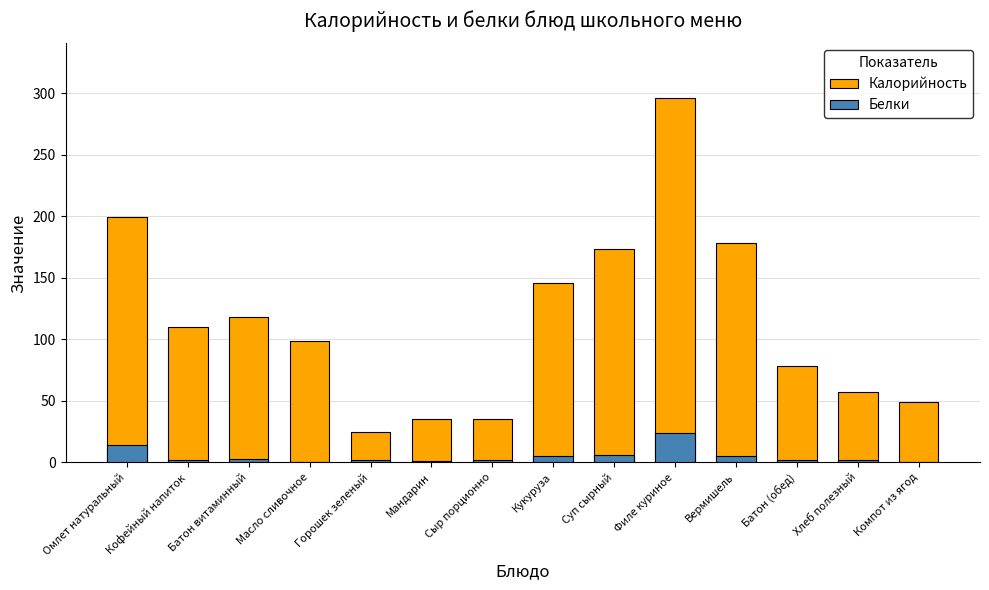

What is the label of the 13th bar from the left?

Хлеб полезный